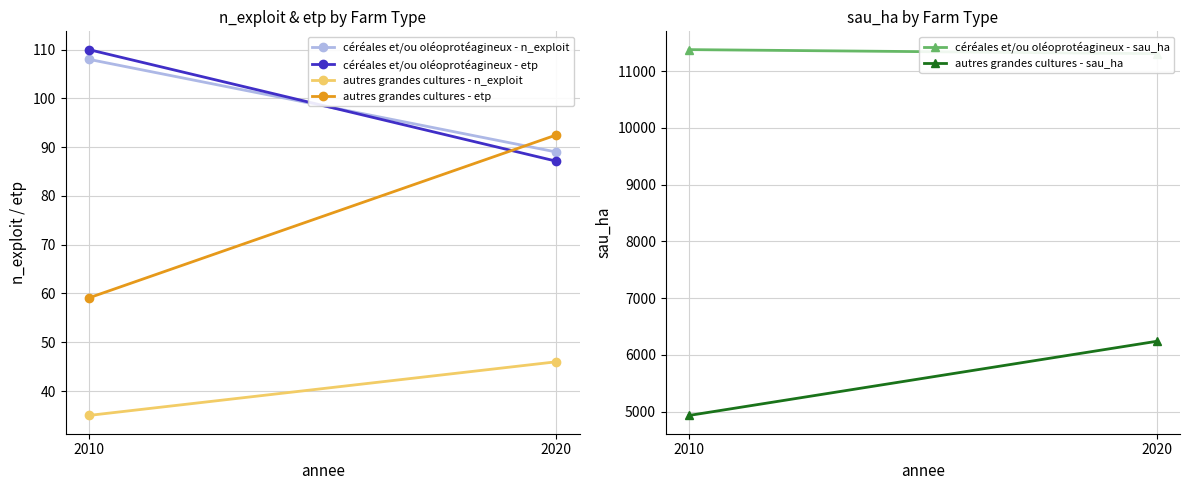

At 2020, list the series in order from largest to smallest.

céréales et/ou oléoprotéagineux - sau_ha, autres grandes cultures - sau_ha, autres grandes cultures - etp, céréales et/ou oléoprotéagineux - n_exploit, céréales et/ou oléoprotéagineux - etp, autres grandes cultures - n_exploit